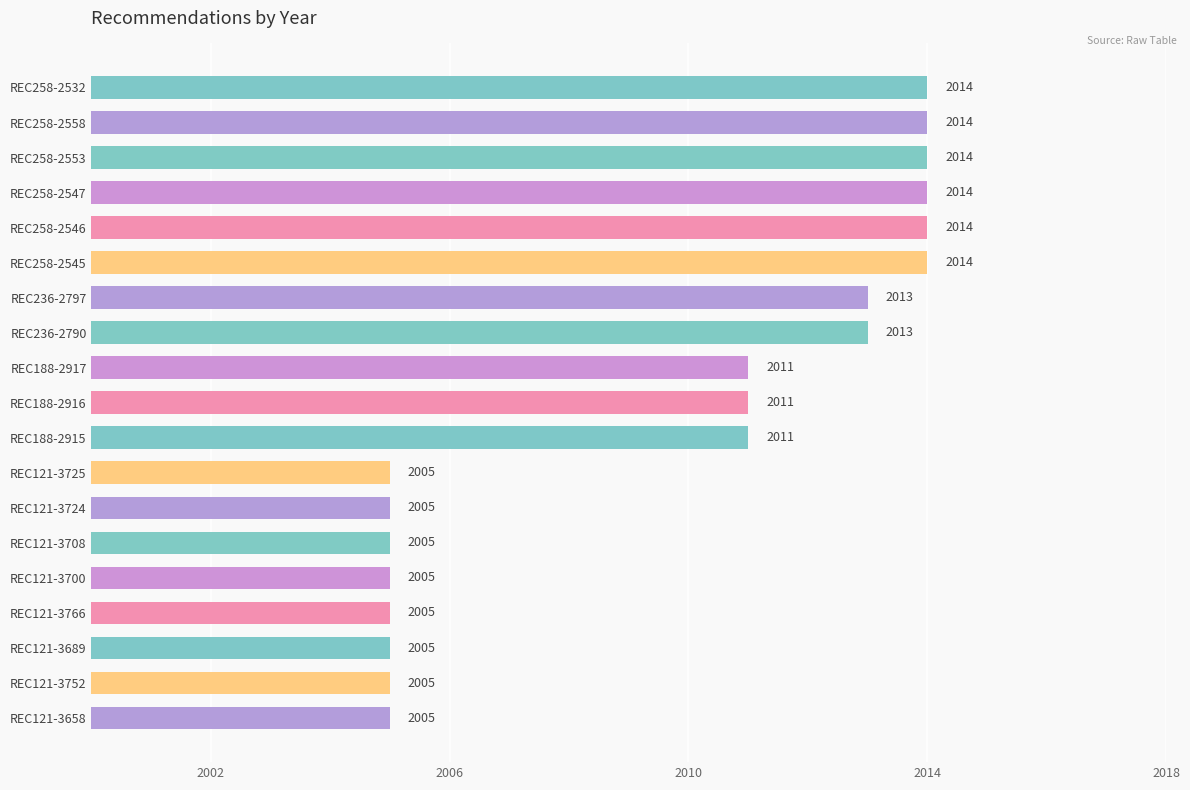

What value does the data have at REC121-3689?

2005